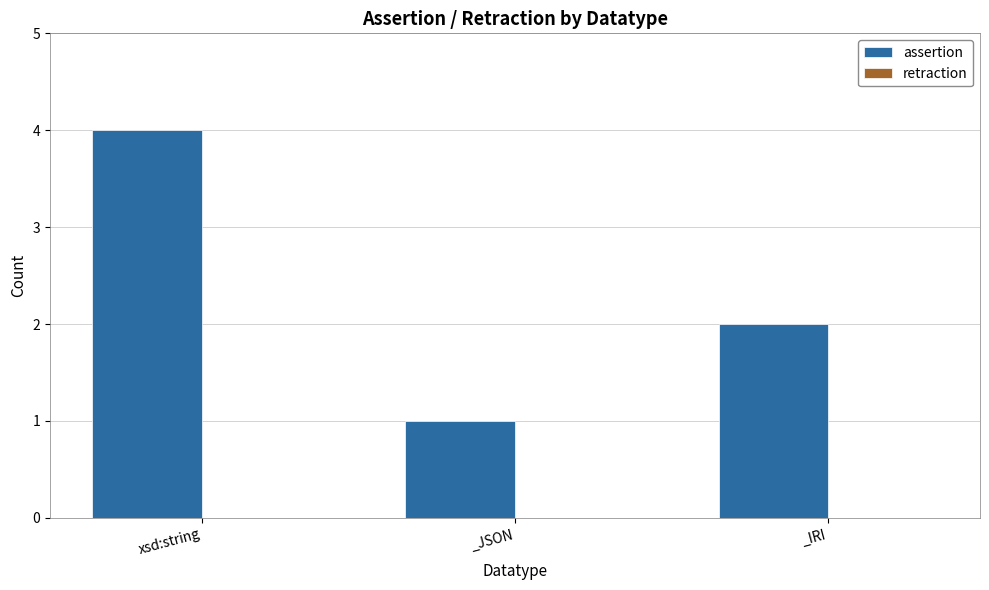

What position from the right is _JSON?

2